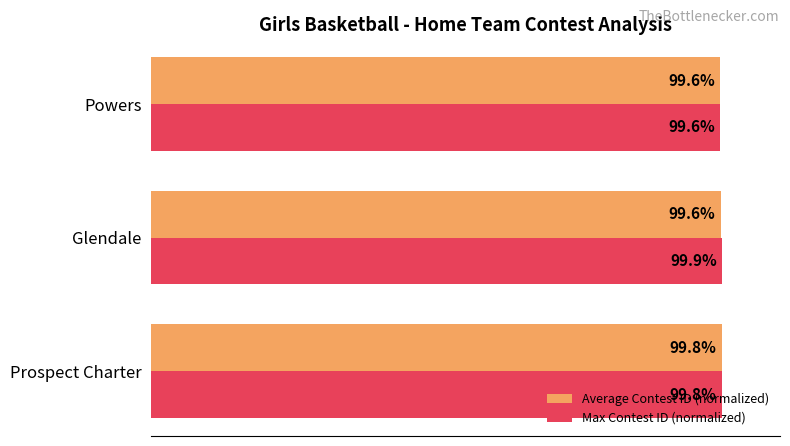

What are all the series names shown in the legend?

Average Contest ID (normalized), Max Contest ID (normalized)